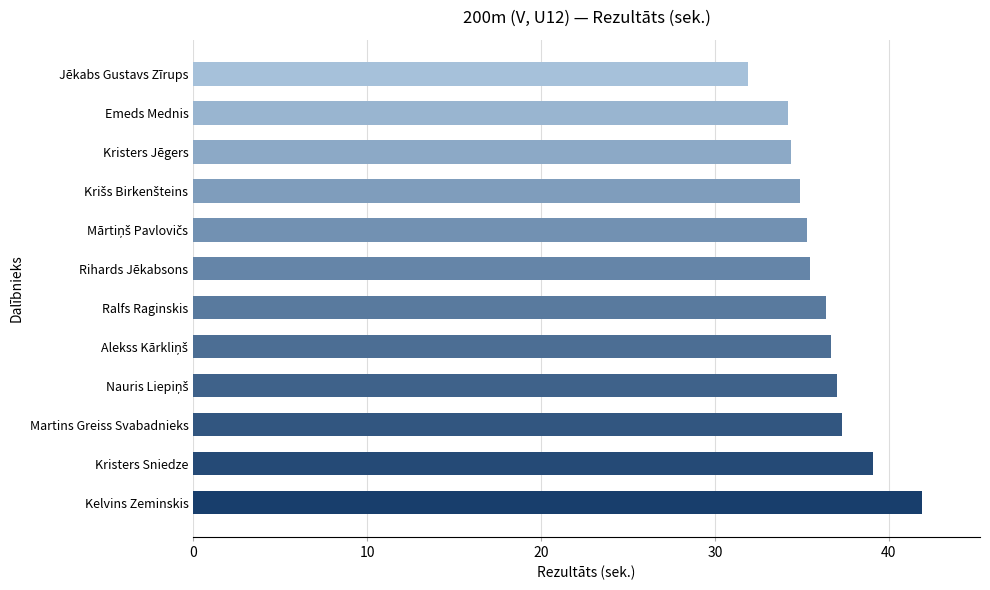

What is the difference between the second highest and minimum values?

7.2